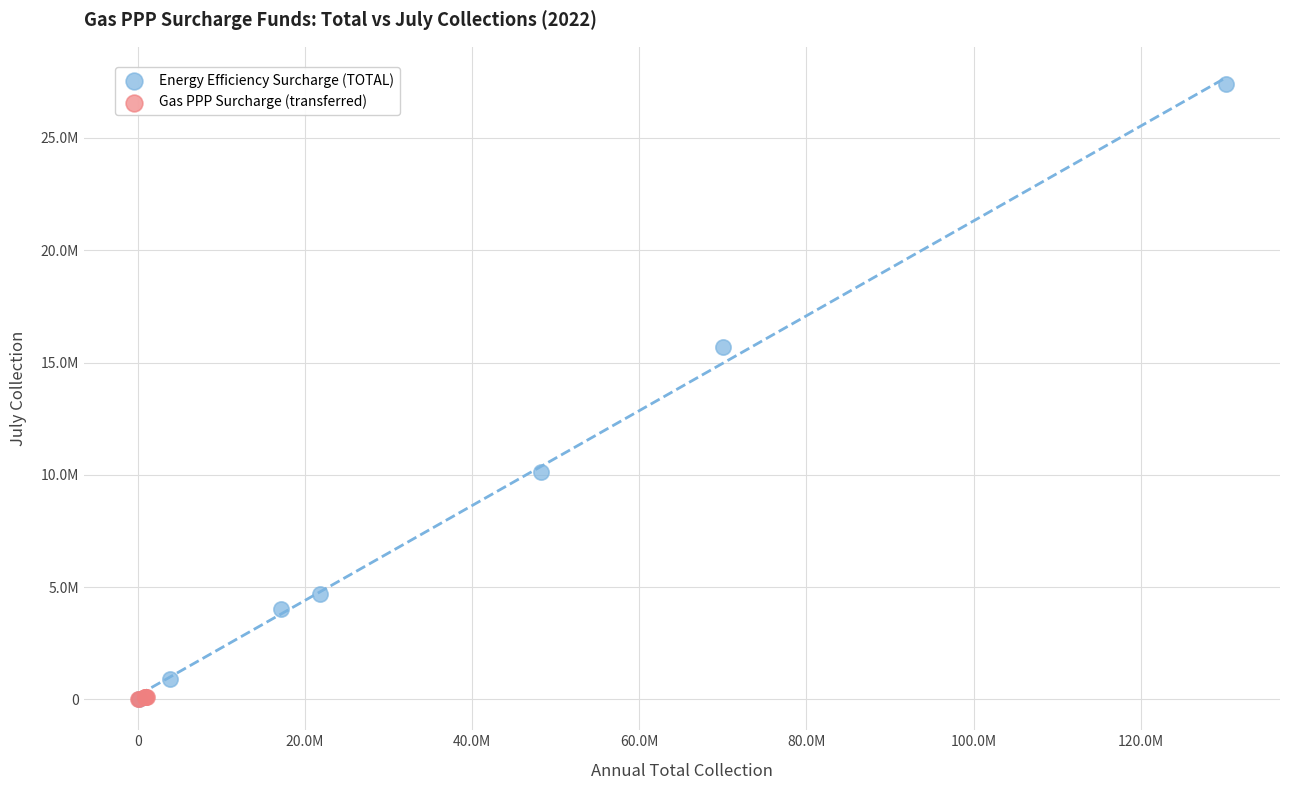

What are all the series names shown in the legend?

Energy Efficiency Surcharge (TOTAL), Gas PPP Surcharge (transferred)